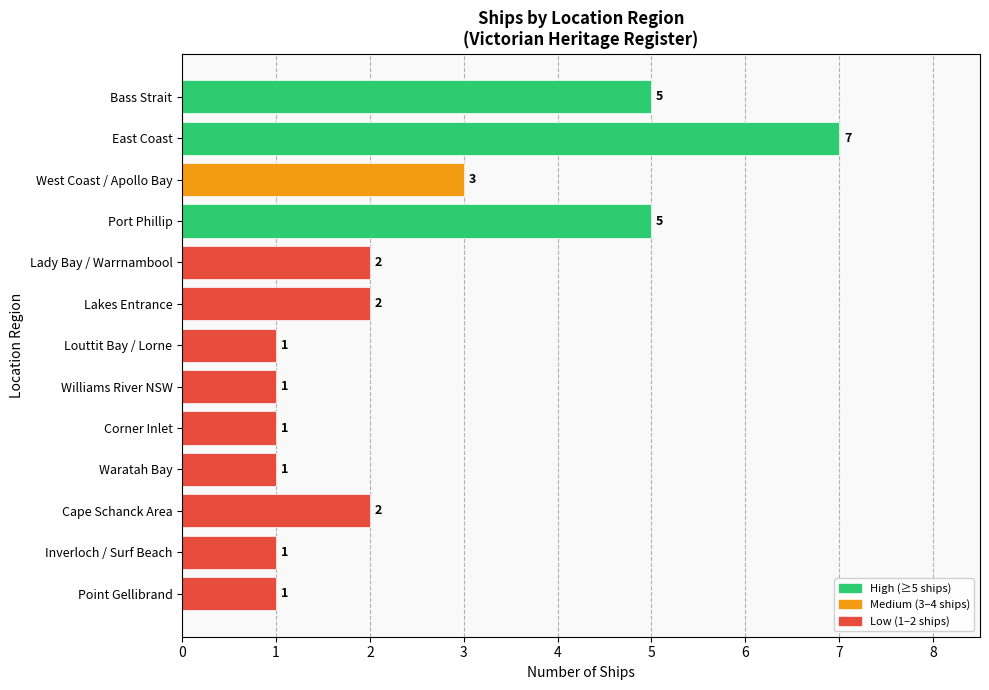

What is the greatest value displayed?

7